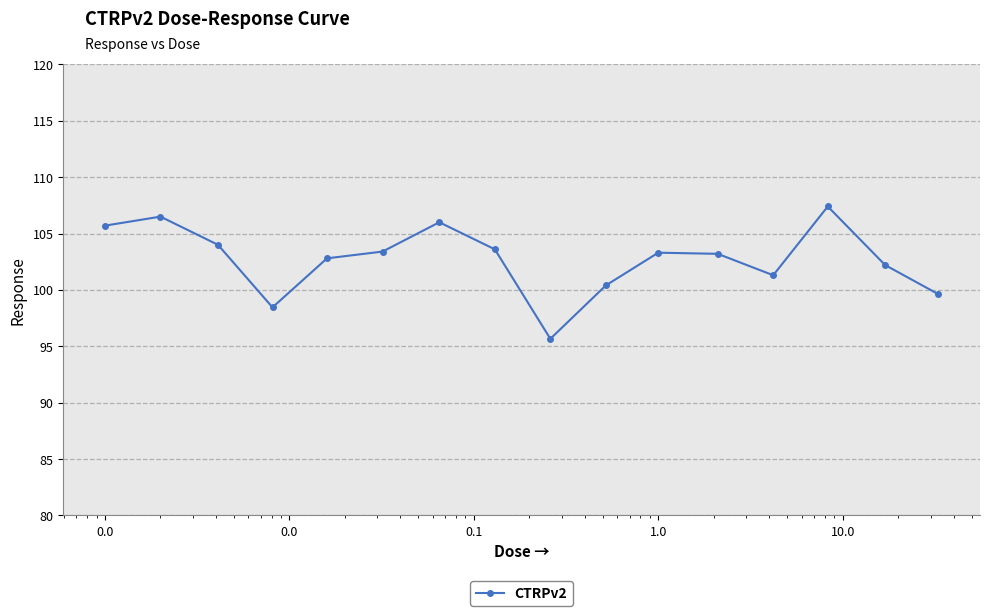

What is the greatest value displayed?

107.4